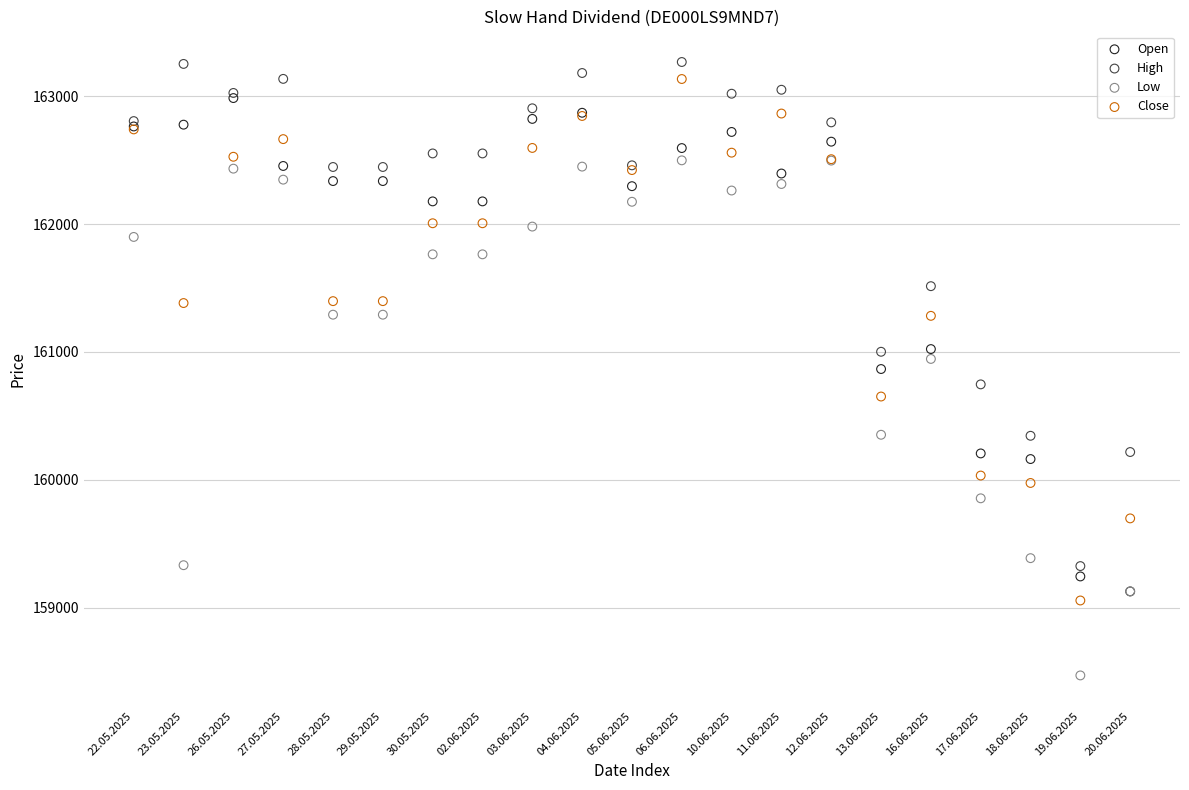

What are all the series names shown in the legend?

Open, High, Low, Close